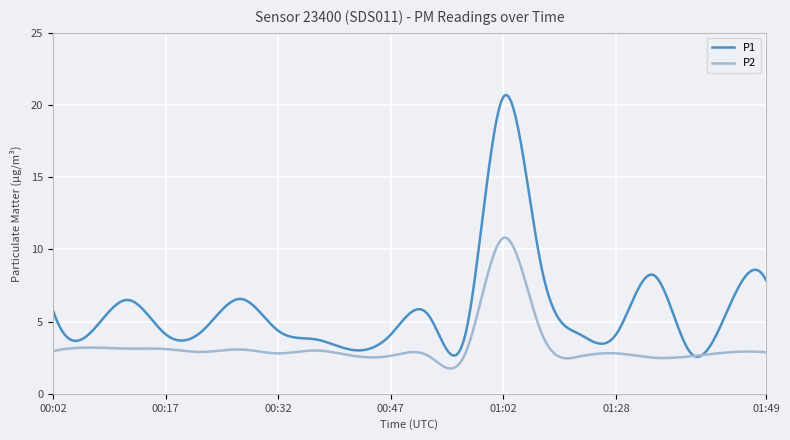

Which series has the largest total across all categories?

P1